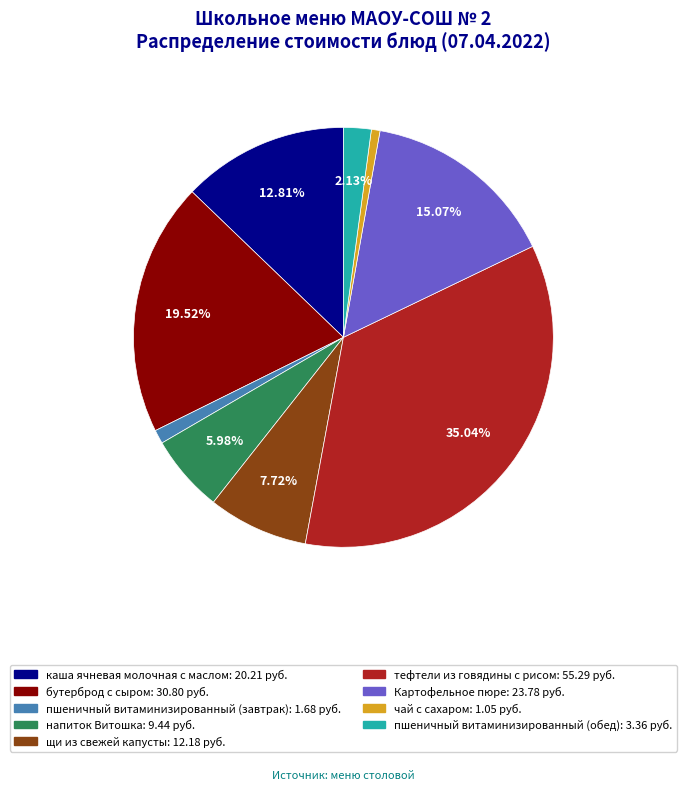

Between бутерброд с сыром and напиток Витошка, which is larger?

бутерброд с сыром